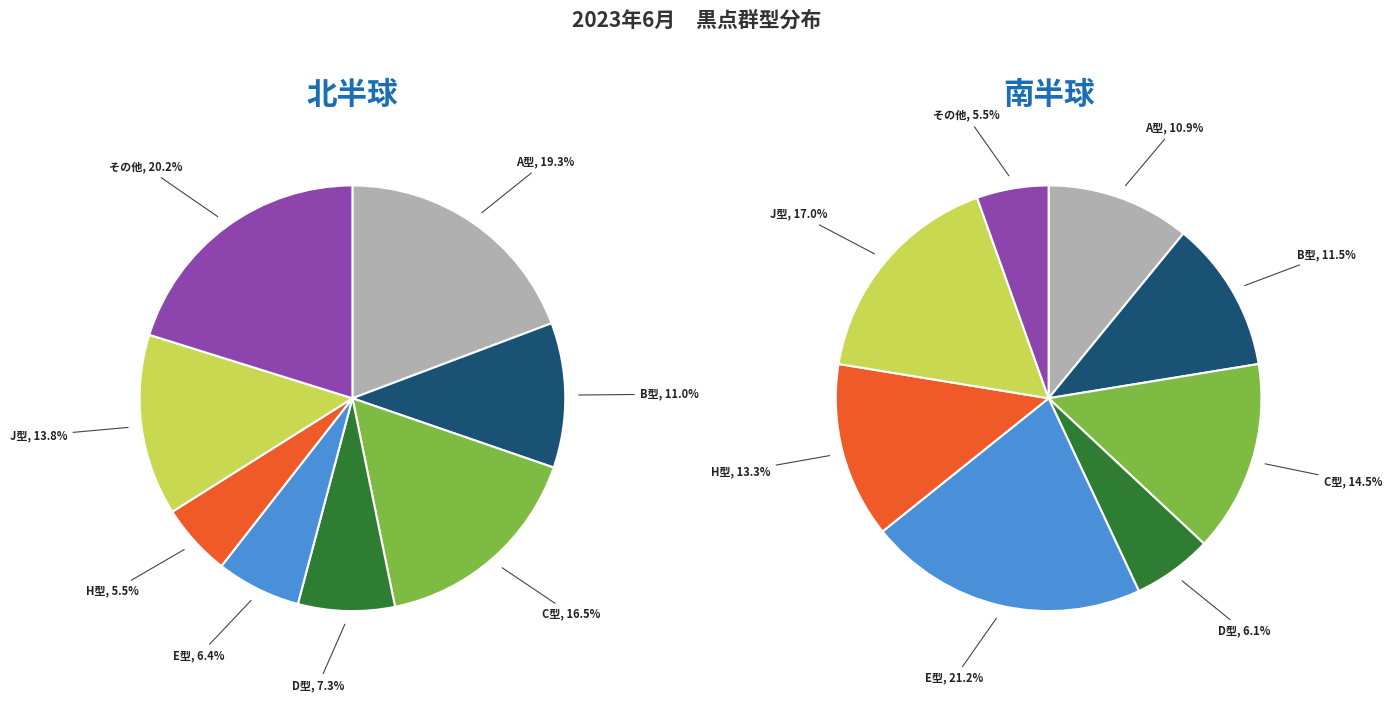

Between 10 and 30, which series saw the biggest shift?

北半球 (N)